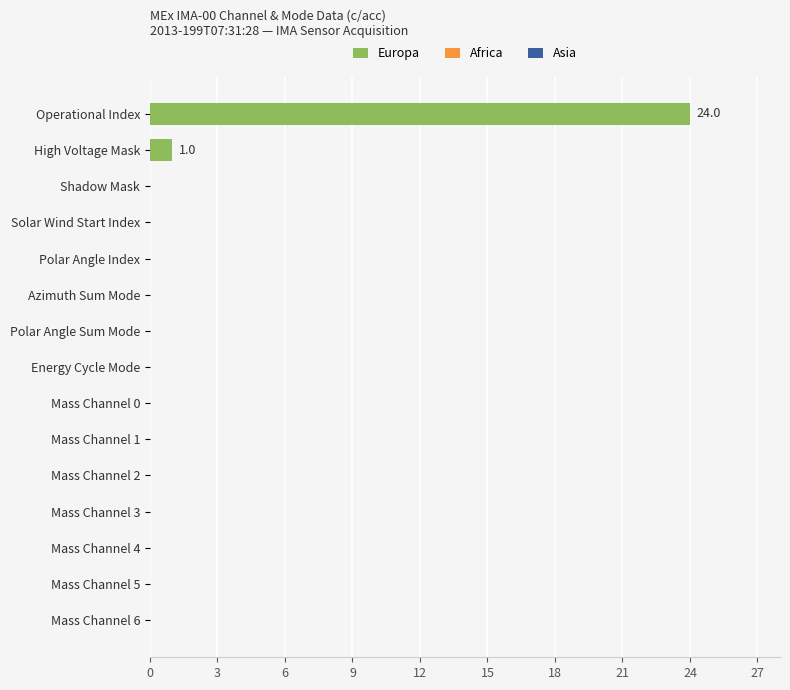

The chart shows a value of -10 at Shadow Mask. True or false?

False